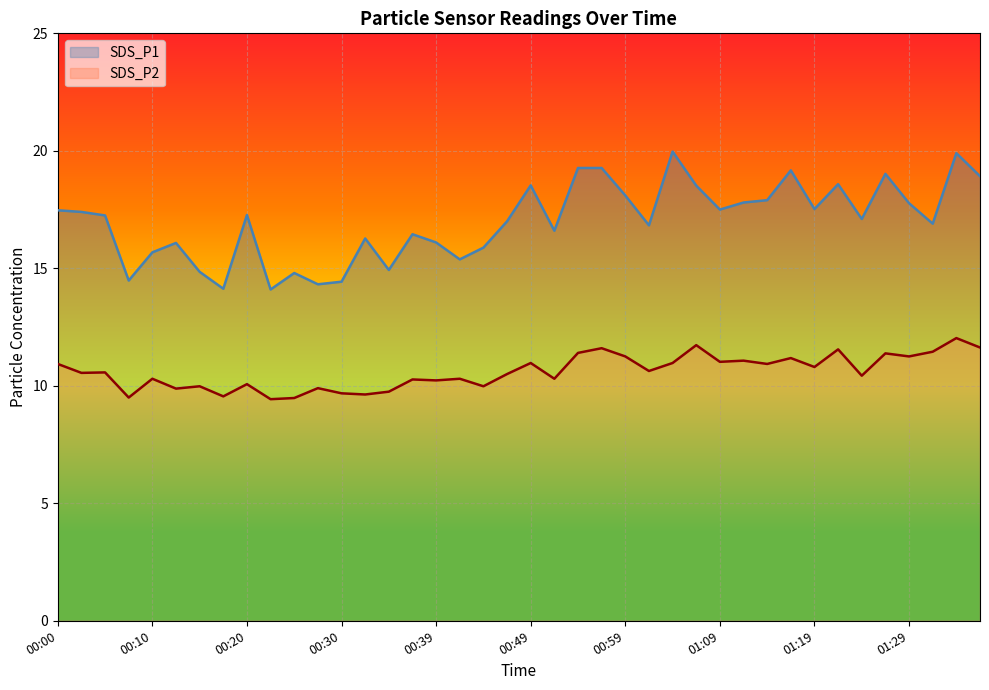

What is the average value of the SDS_P2 series?

10.6